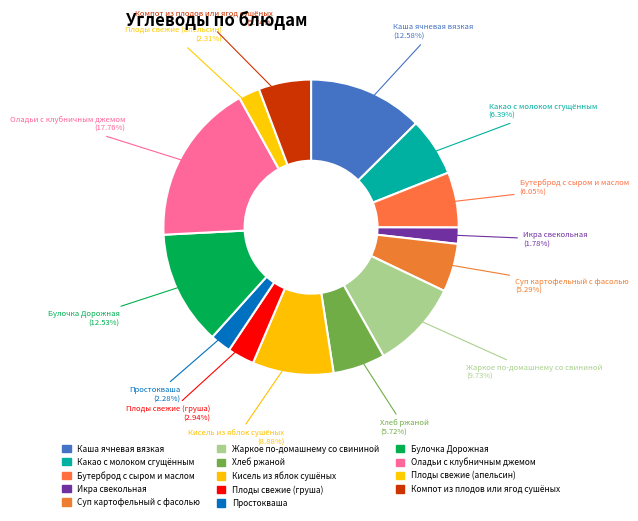

How much of the chart is everything except Икра свекольная?

98.2%